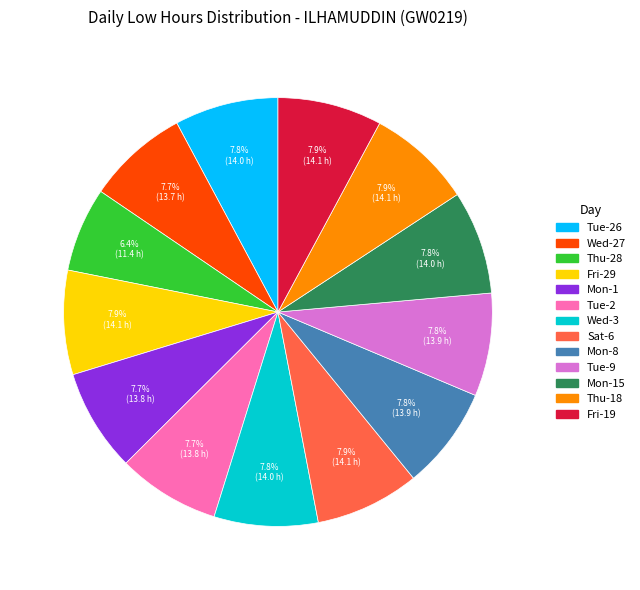

Is there any slice that represents more than half of the pie?

No